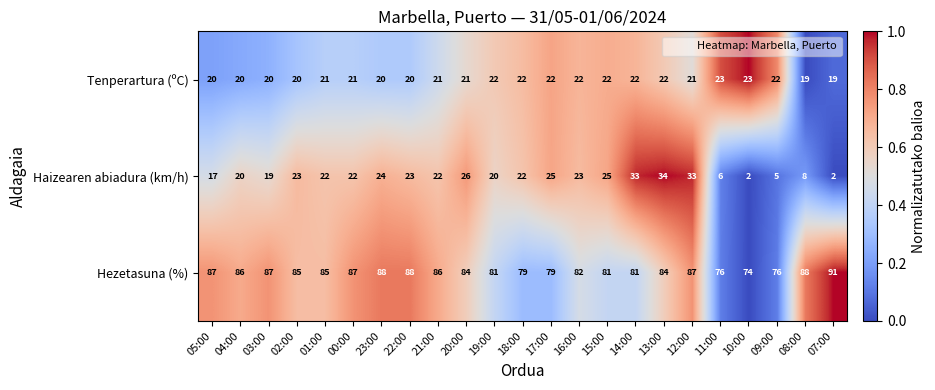

List the series in order of their peak value, lowest first.

Tenperartura (ºC), Haizearen abiadura (km/h), Hezetasuna (%)